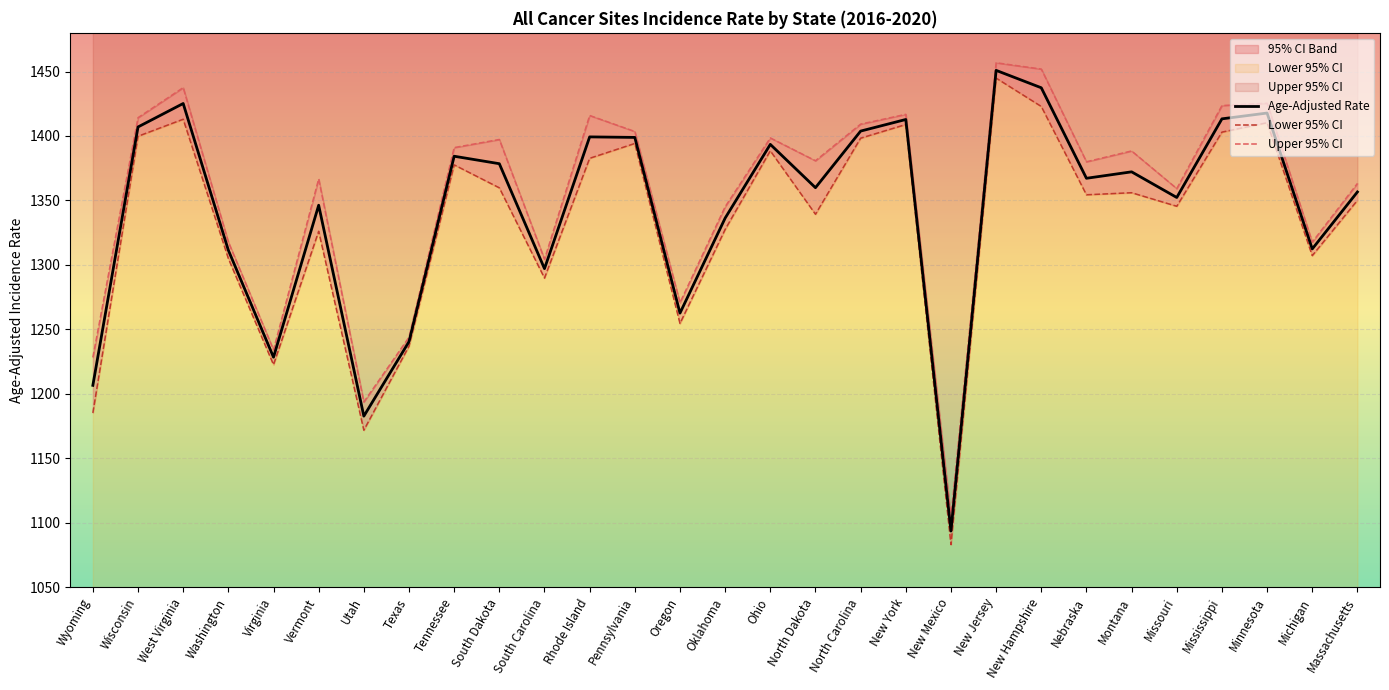

Does the chart display data point markers on the line(s)?

No